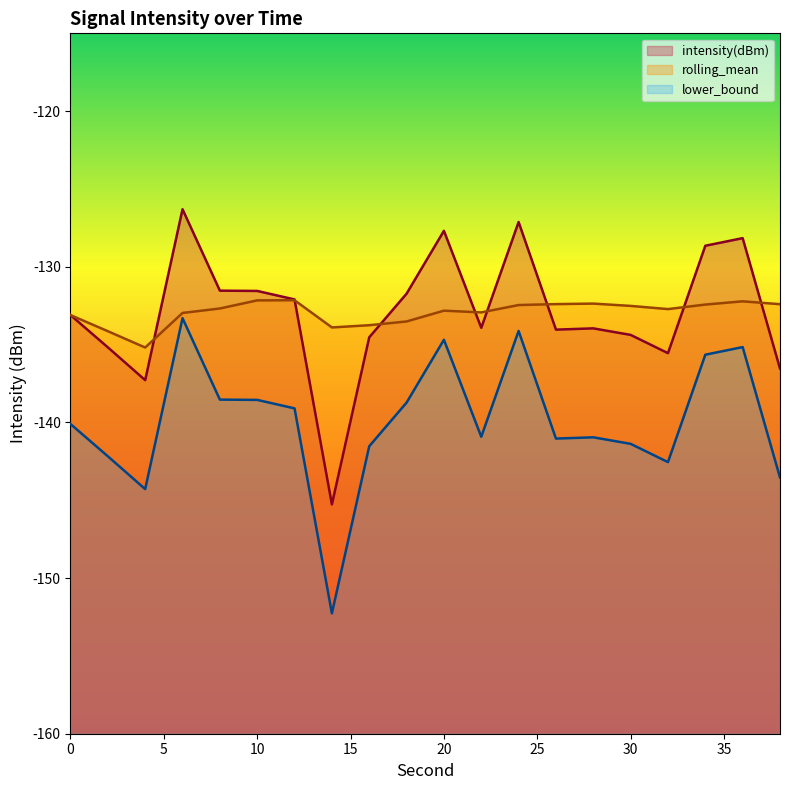

True or false: rolling_mean and lower_bound cross at least once.

False